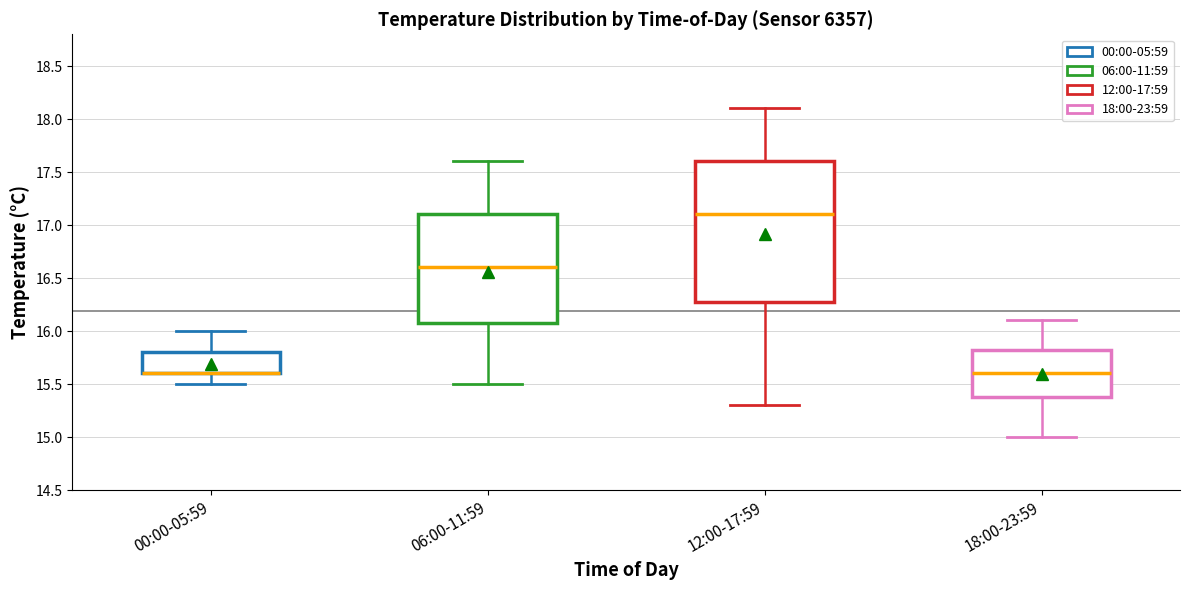

Reading left to right, transcribe this box plot: for each box, give where its median line is, the range the box spans, and where its two whiskers end, as read against the y-axis. The values are not printed on the chart, so give them approximately, as read against the axis.

00:00-05:59: median 15.60 (drawn on the box's lower edge), box 15.60 to 15.80, whiskers 15.50 to 16.00
06:00-11:59: median 16.60, box 16.10 to 17.10, whiskers 15.50 to 17.60
12:00-17:59: median 17.10, box 16.30 to 17.60, whiskers 15.30 to 18.10
18:00-23:59: median 15.60, box 15.40 to 15.85, whiskers 15.00 to 16.10